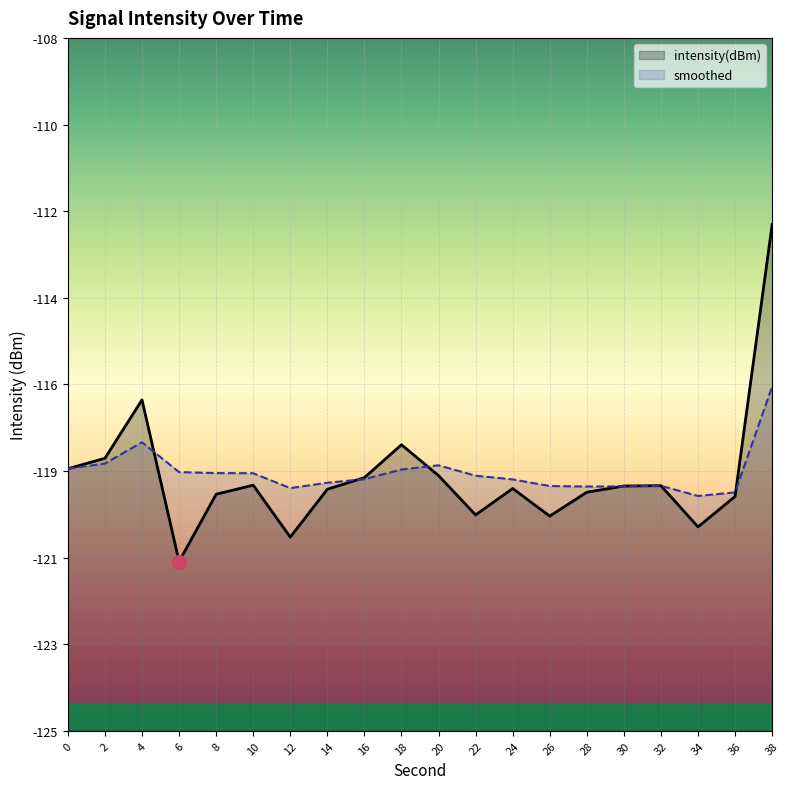

Is it true that smoothed equals -189.6 at 0?

False